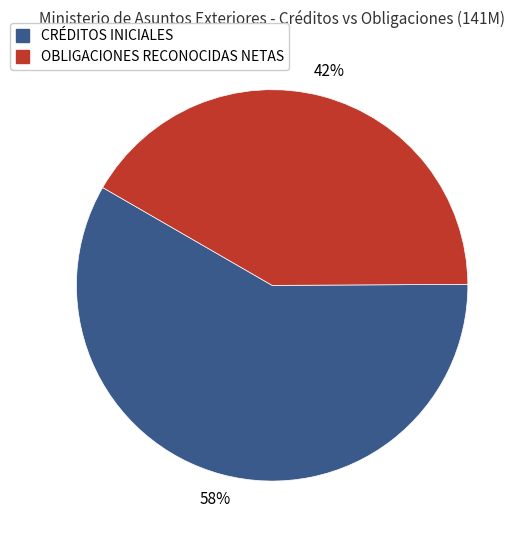

To the nearest percent, what percentage of the pie is CRÉDITOS INICIALES?

58%